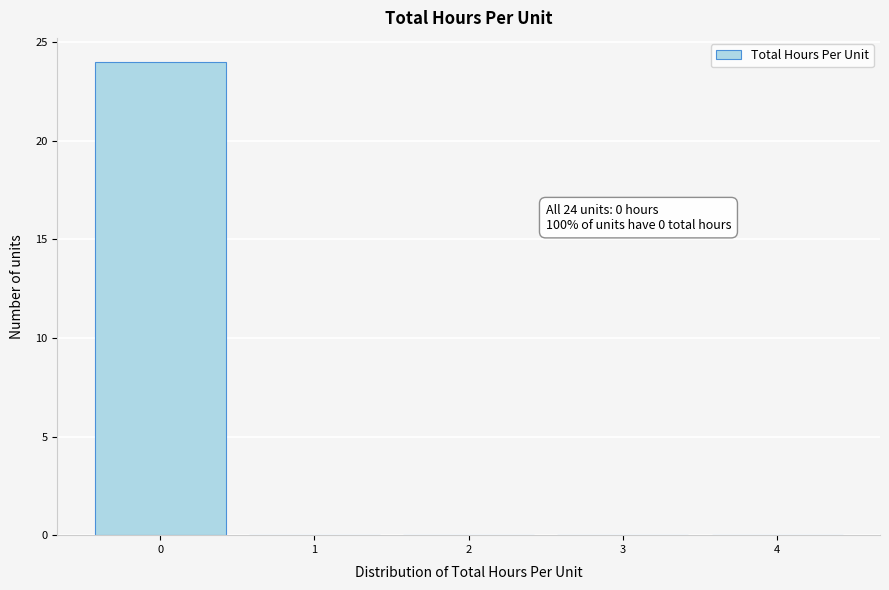

Over which range of the x-axis is the bar tallest?

-0.5 to 0.5